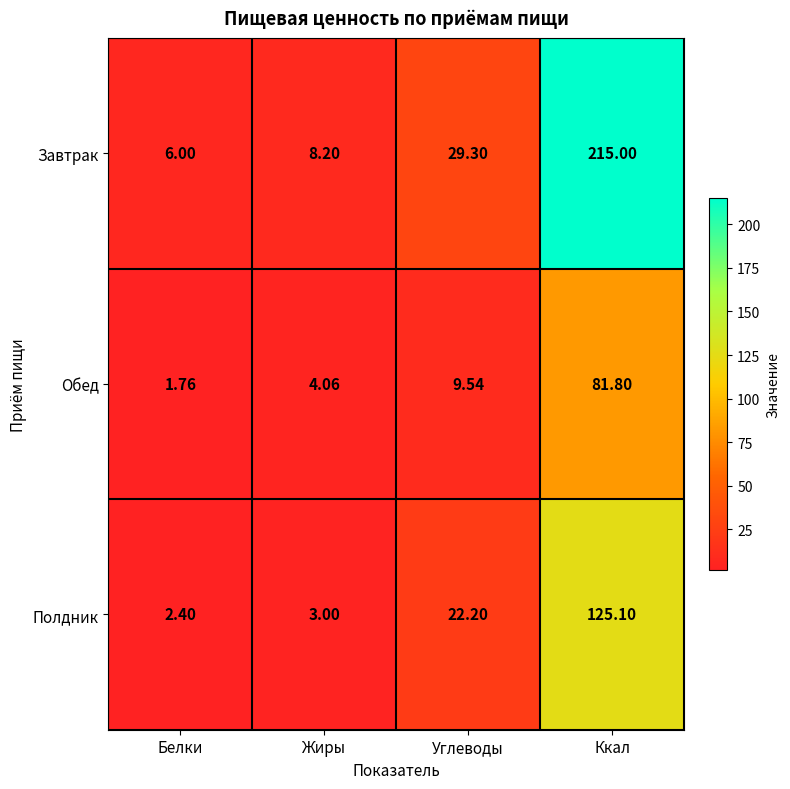

Which label corresponds to the smallest value in the chart?

Белки